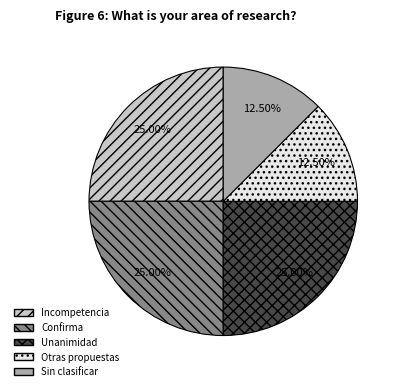

To the nearest percent, what is the combined percentage of Confirma and Unanimidad?

50%